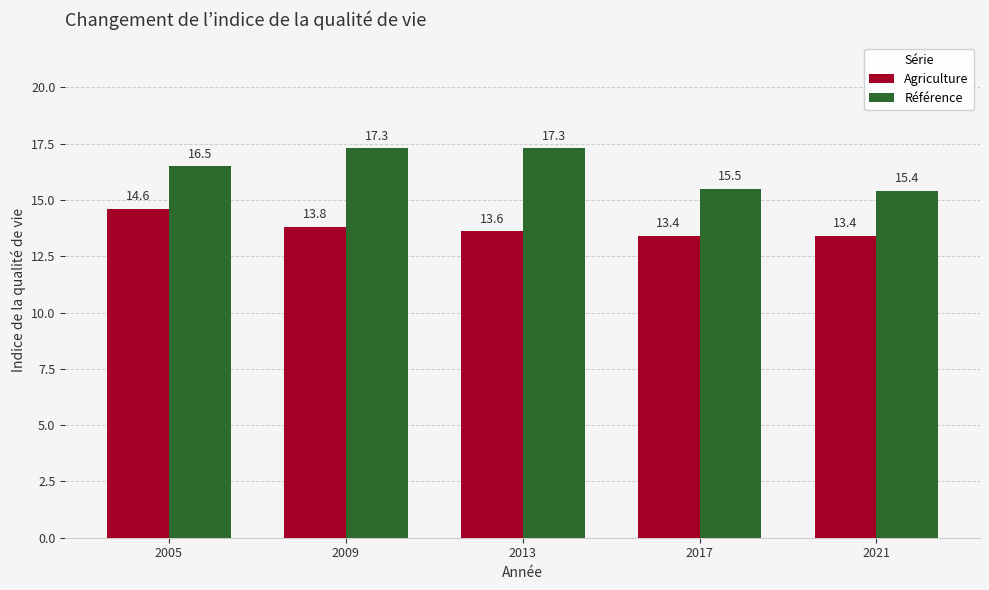

Which series has the largest total across all categories?

Référence